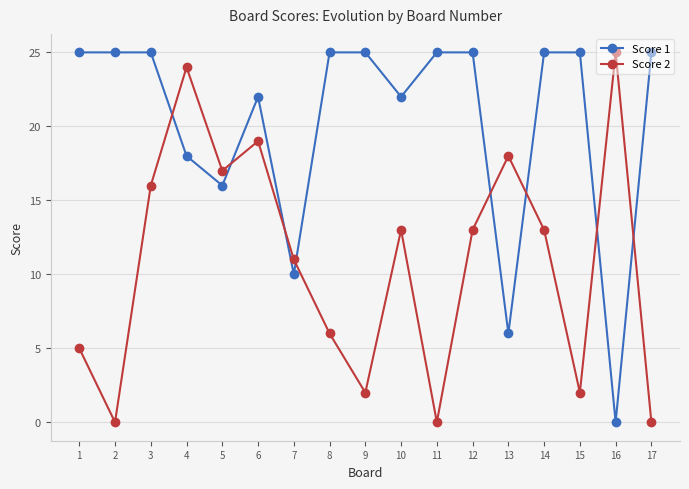

Reading left to right, extract all data points from this chart.

Score 1: 1=25	2=25	3=25	4=18	5=16	6=22	7=10	8=25	9=25	10=22	11=25	12=25	13=6	14=25	15=25	16=0	17=25
Score 2: 1=5	2=0	3=16	4=24	5=17	6=19	7=11	8=6	9=2	10=13	11=0	12=13	13=18	14=13	15=2	16=25	17=0